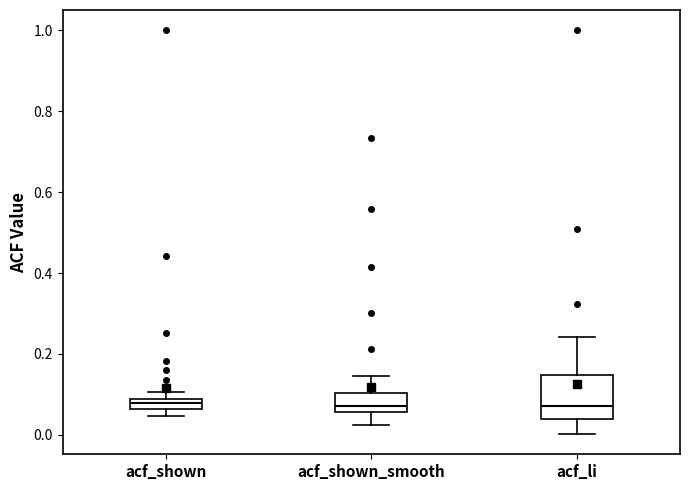

Comparing the boxes themselves (not the whiskers), which one is the tallest?

acf_li